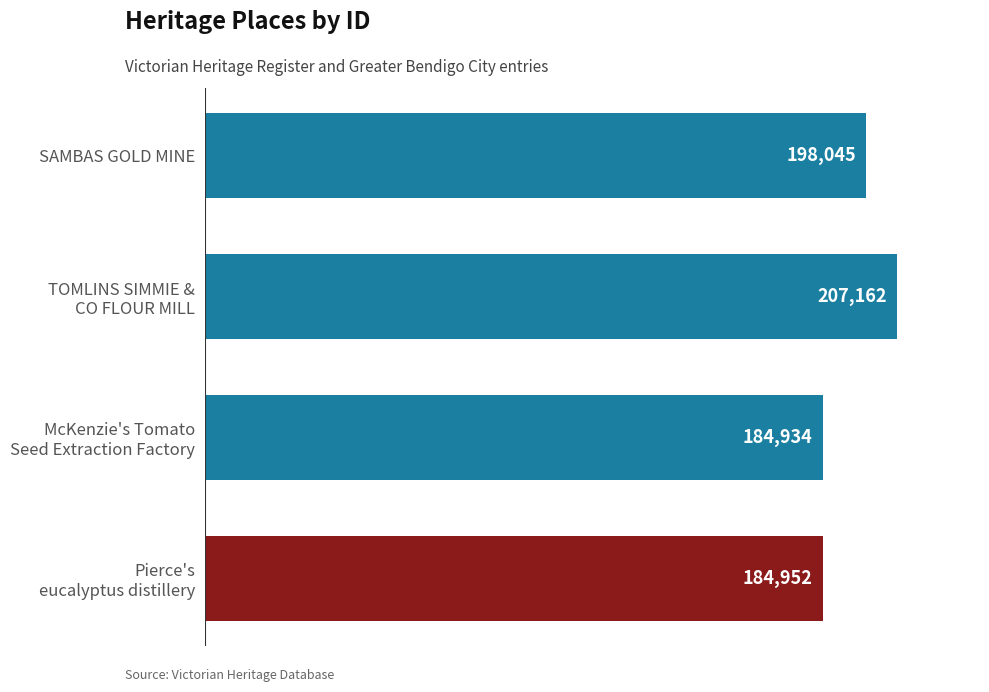

What is the maximum value shown in the chart?

207162